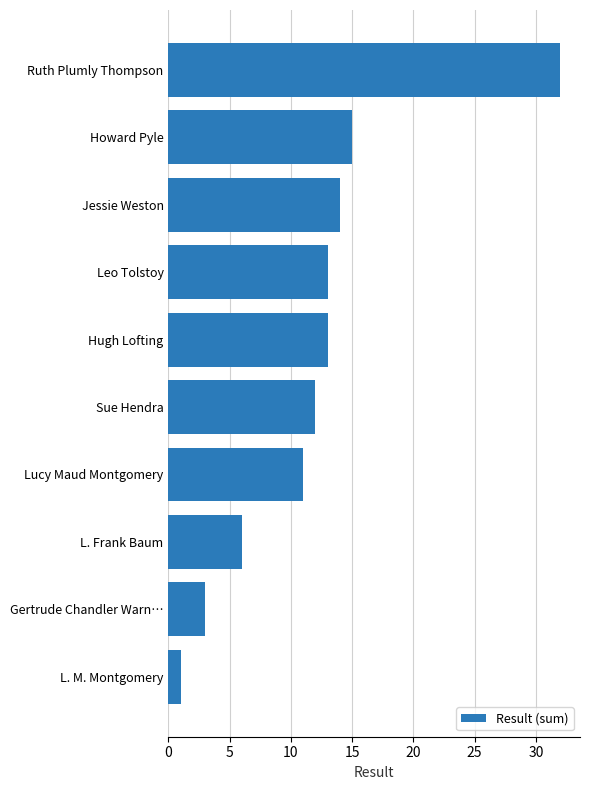

How many values are below 13?

5